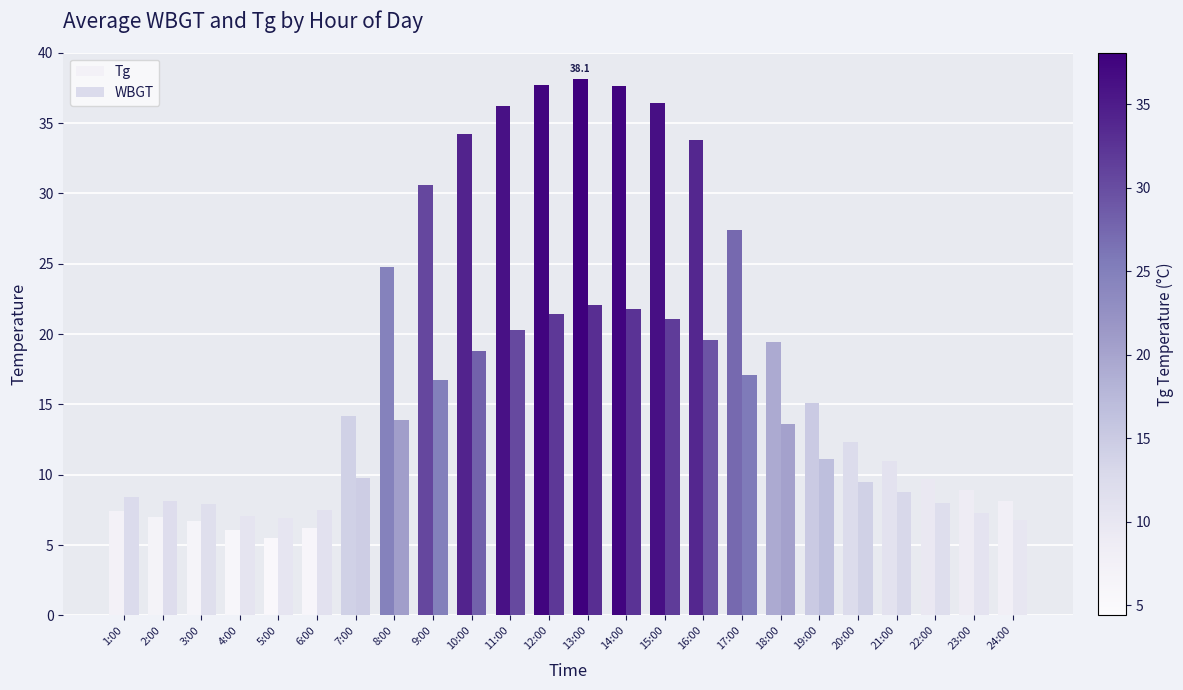

List the series in order of their peak value, lowest first.

WBGT, Tg